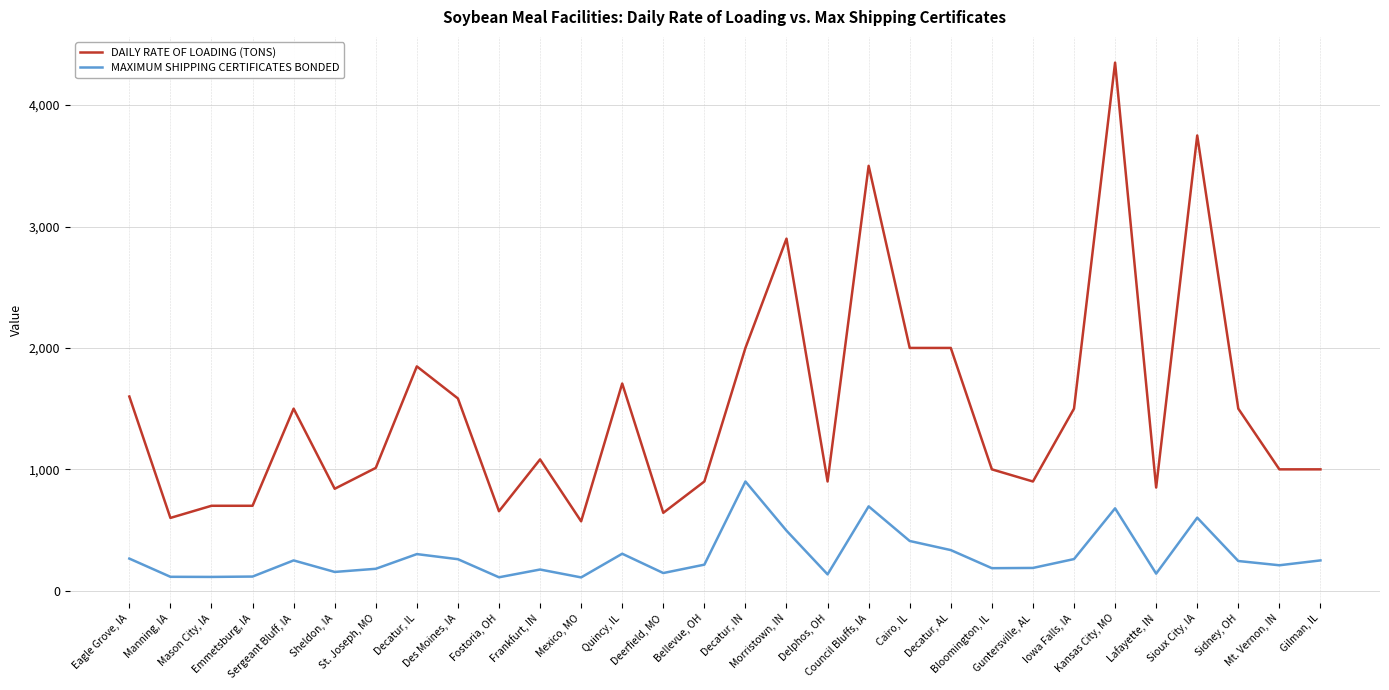

Is this an area chart (filled region under the line)?

No